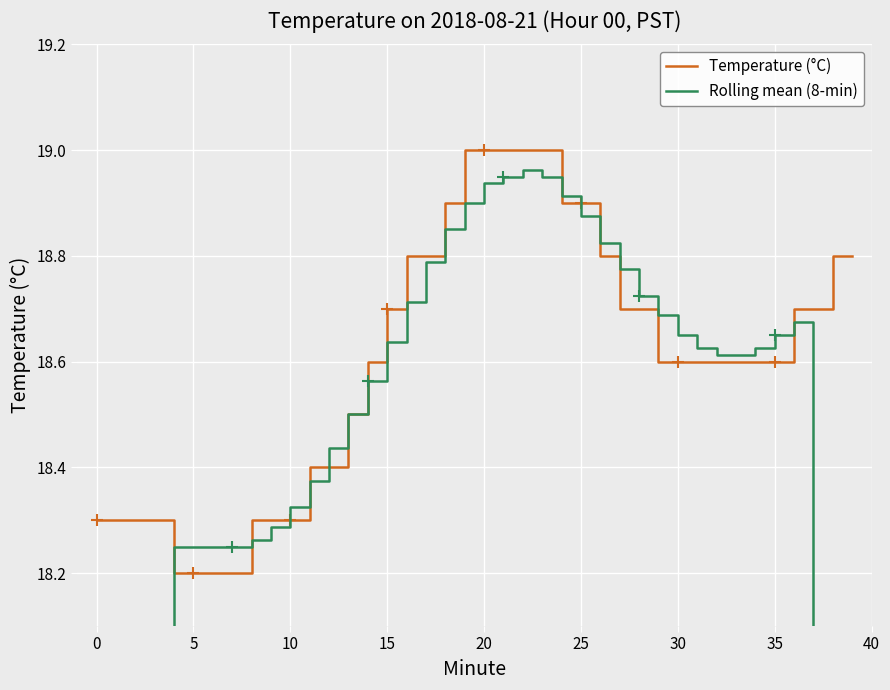

What is the maximum value for Temperature (°C)?

19.0